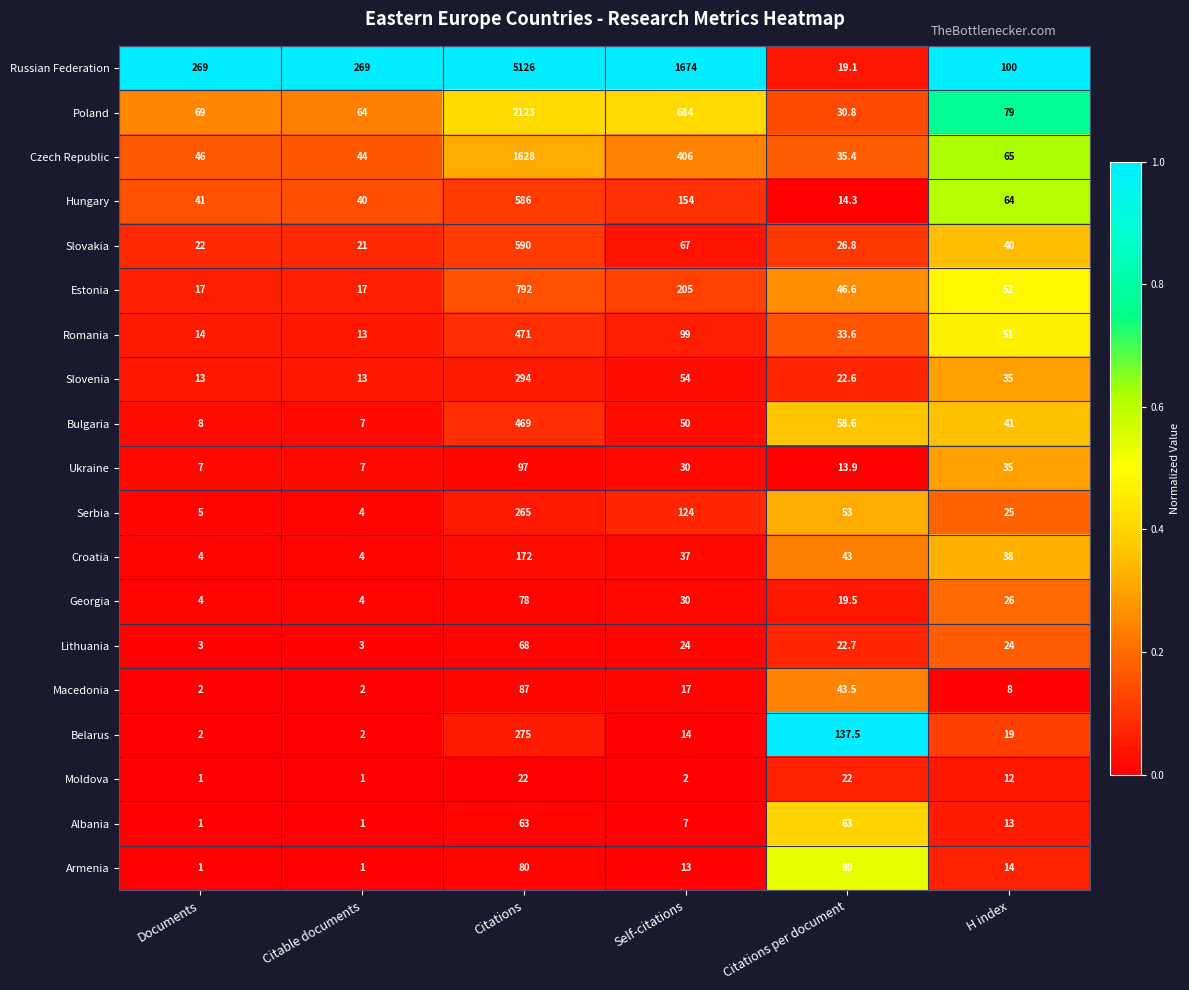

Which series has the widest spread of values?

Russian Federation